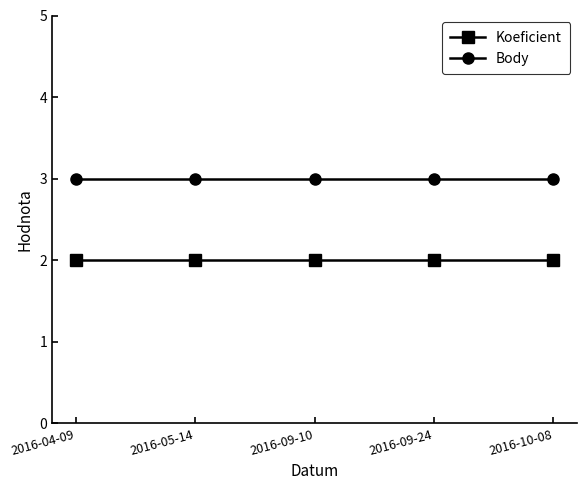

Reading left to right, transcribe all the data shown in this chart.

Koeficient: 2	2	2	2	2
Body: 3	3	3	3	3